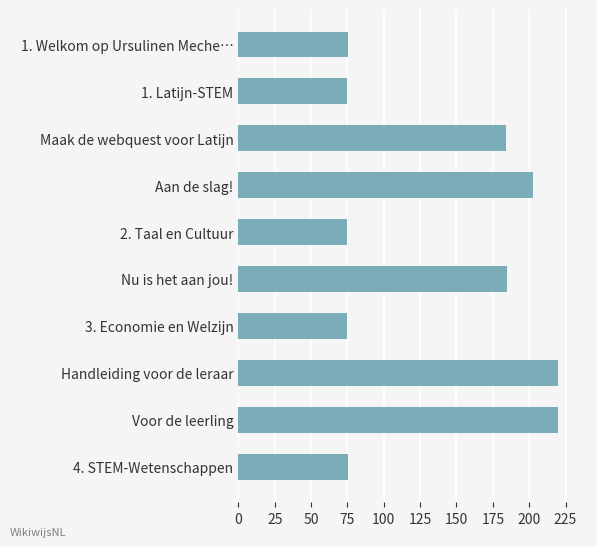

What is the label of the 10th bar from the bottom?

1. Welkom op Ursulinen Meche…